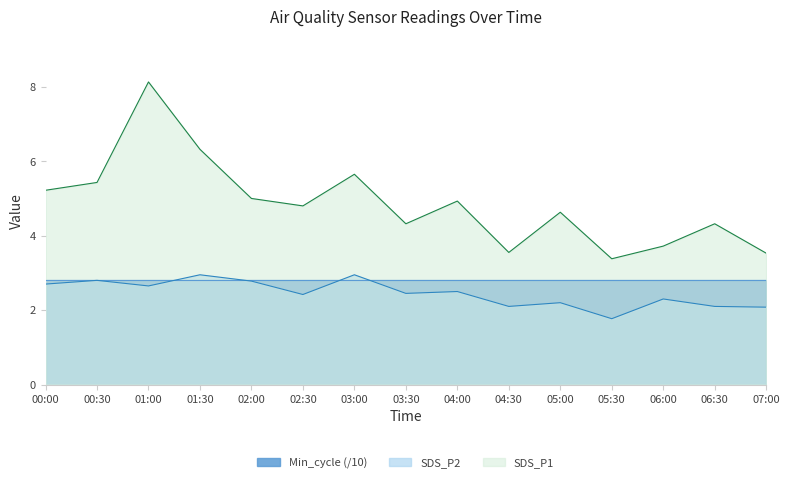

True or false: SDS_P1 and SDS_P2 cross at least once.

False